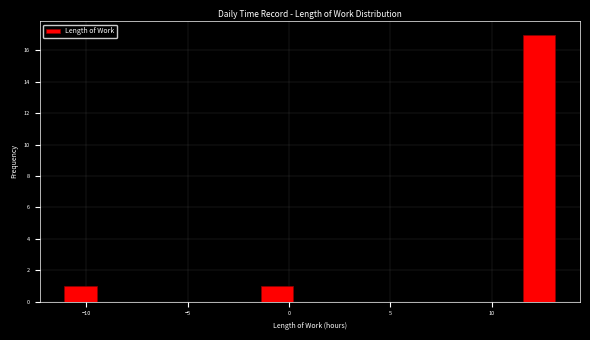

Around what value on the x-axis is the tallest bar? Give the approximate position of its centre, as read against the axis.

12.5